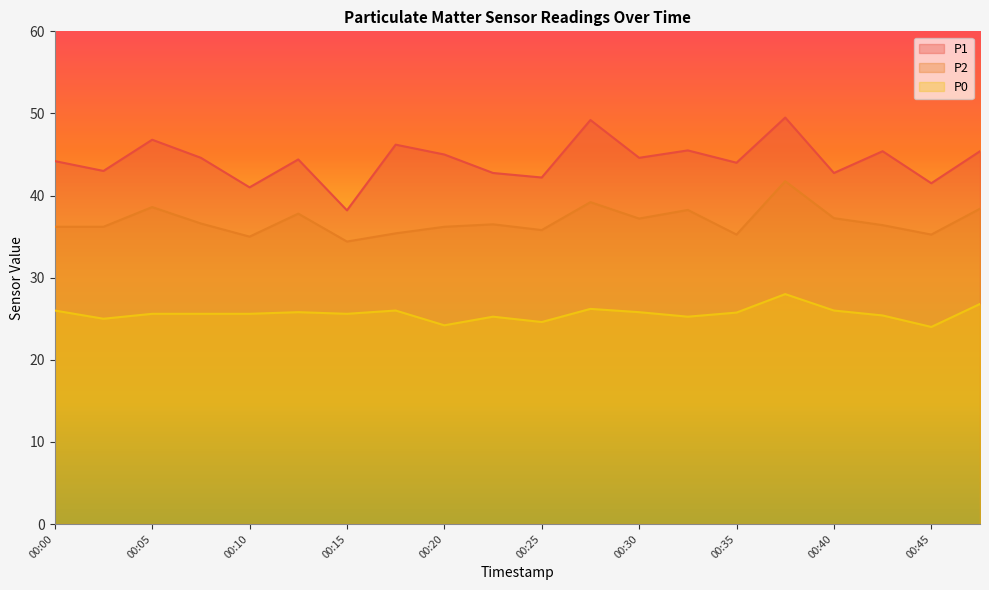

What is the highest value of the P0 series?

28.0